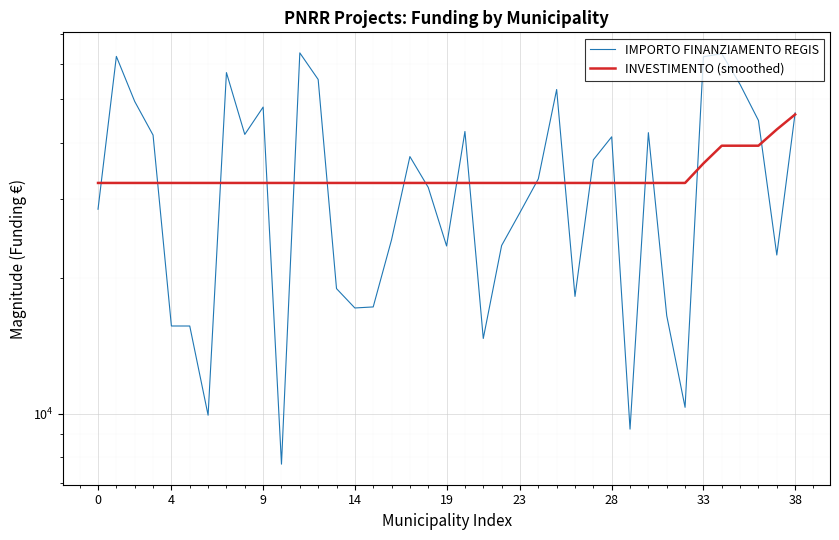

True or false: INVESTIMENTO (smoothed) and IMPORTO FINANZIAMENTO REGIS intersect in this chart.

True